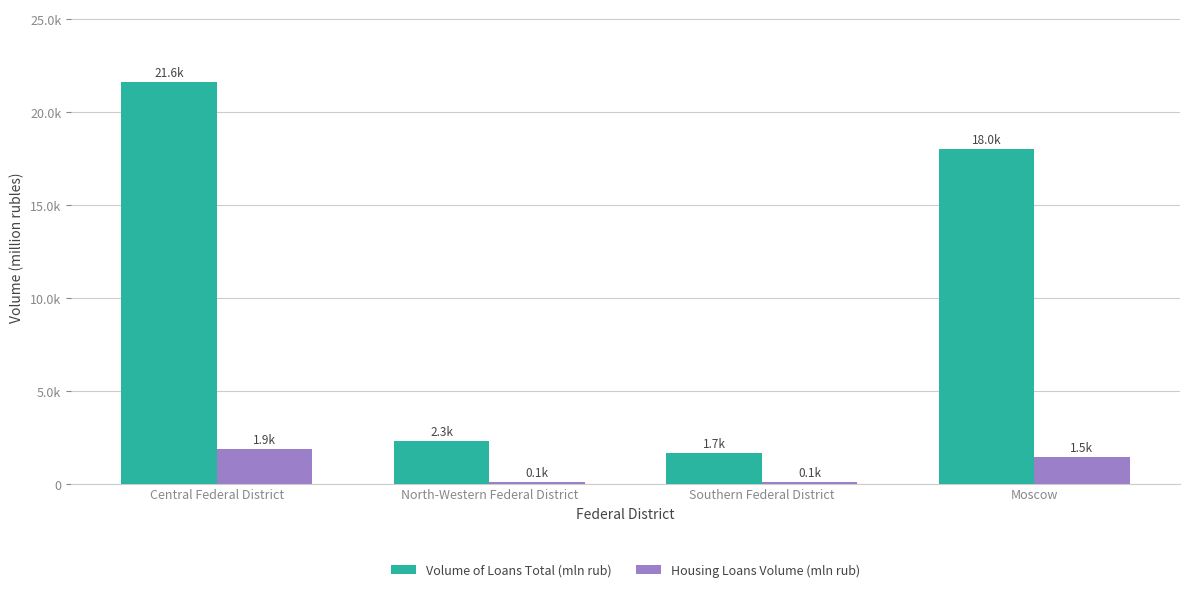

The Volume of Loans Total (mln rub) series shows 1670.2 at Southern Federal District. True or false?

True